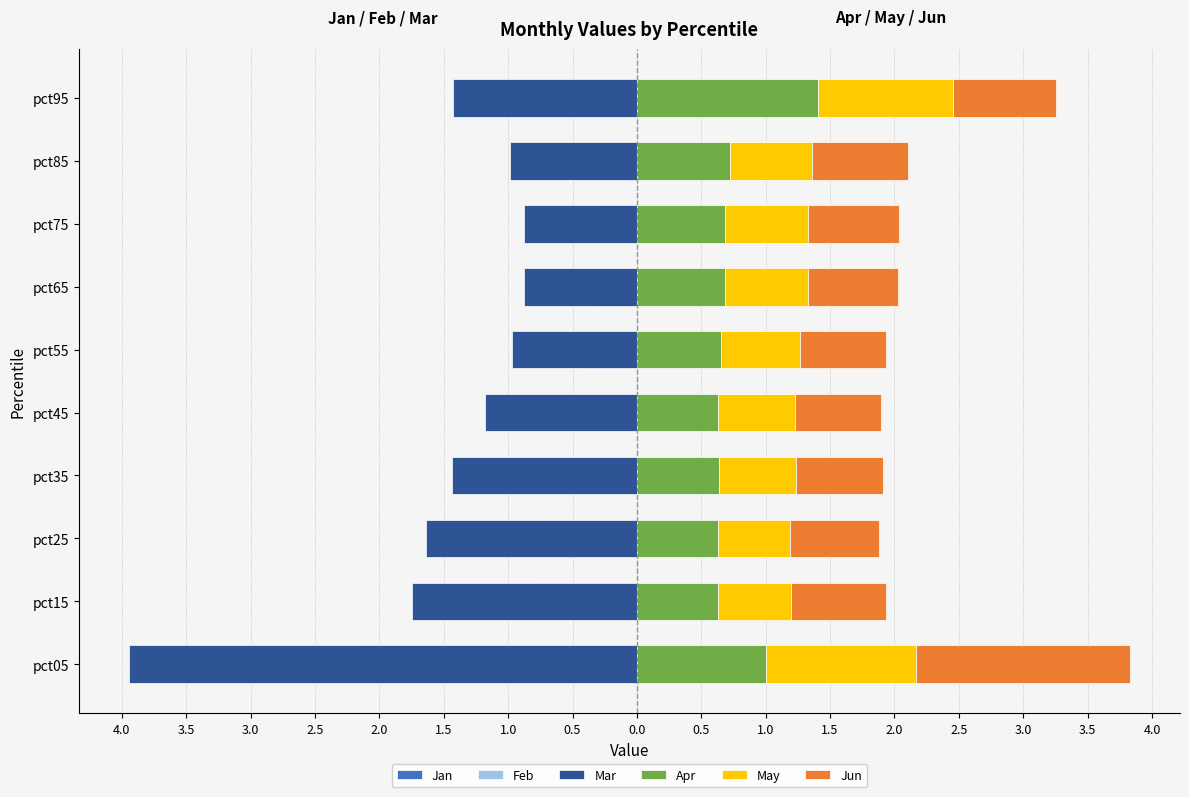

Is it true that May equals 1.6 at pct95?

False